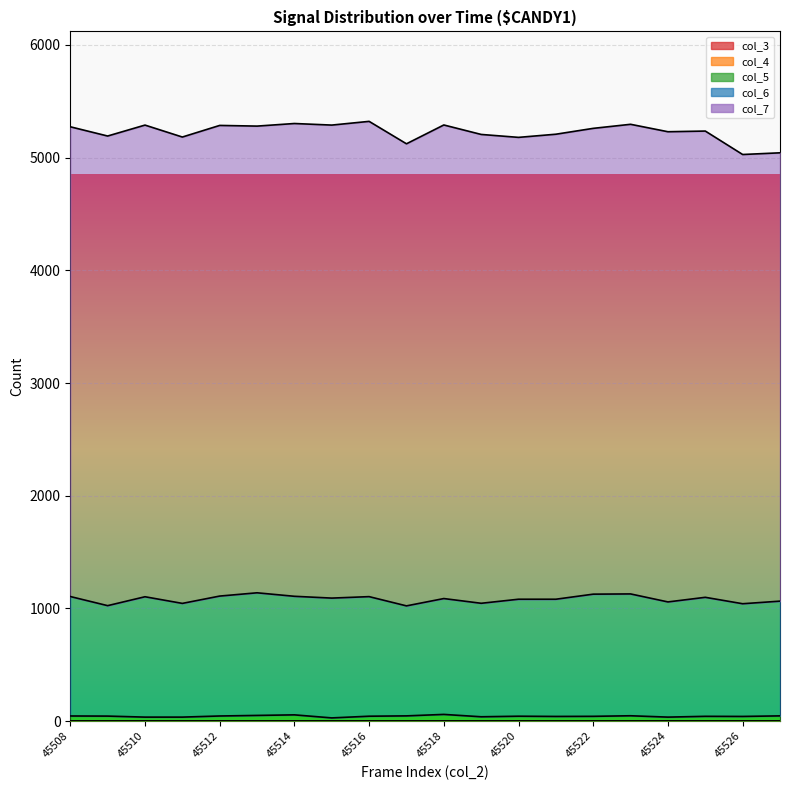

The col_3 series shows 0 at 45513. True or false?

True